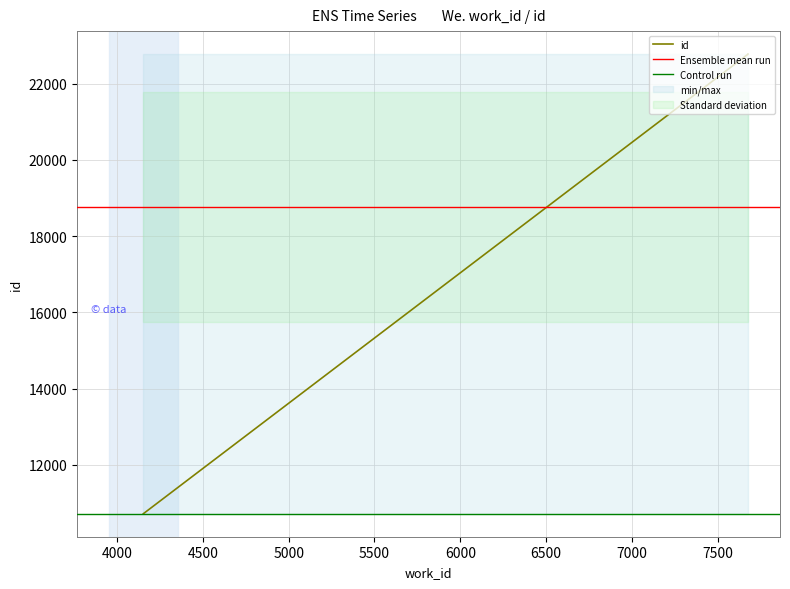

What is the value of the 1st point from the left?

10715